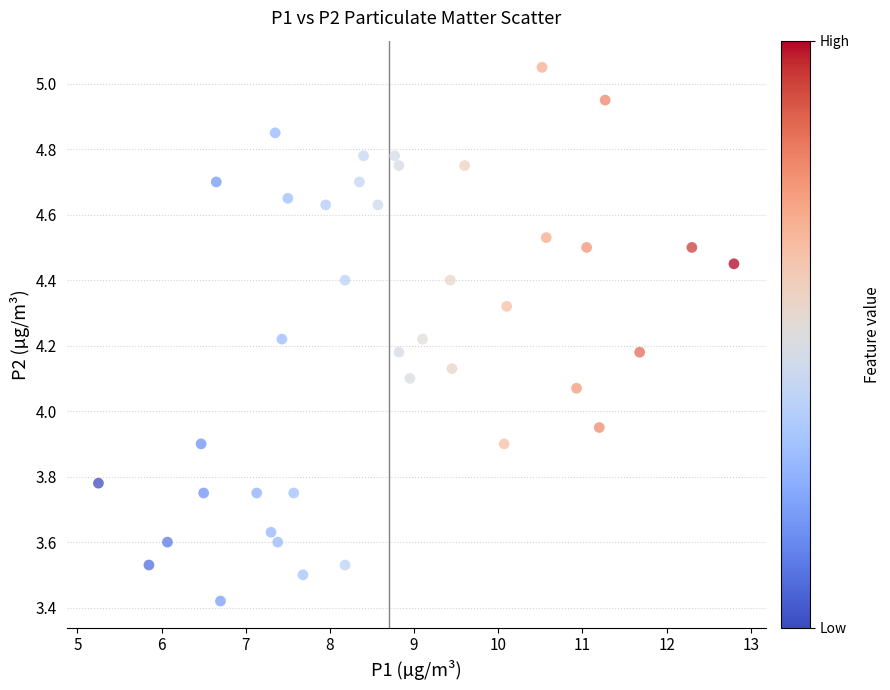

What is the range of X values (max minus min)?

7.6